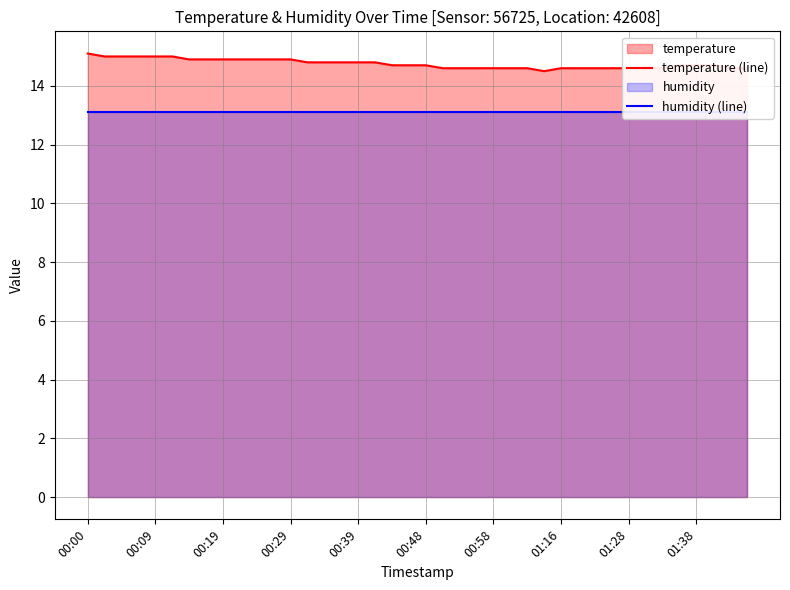

What is the minimum value for temperature (line)?

14.5